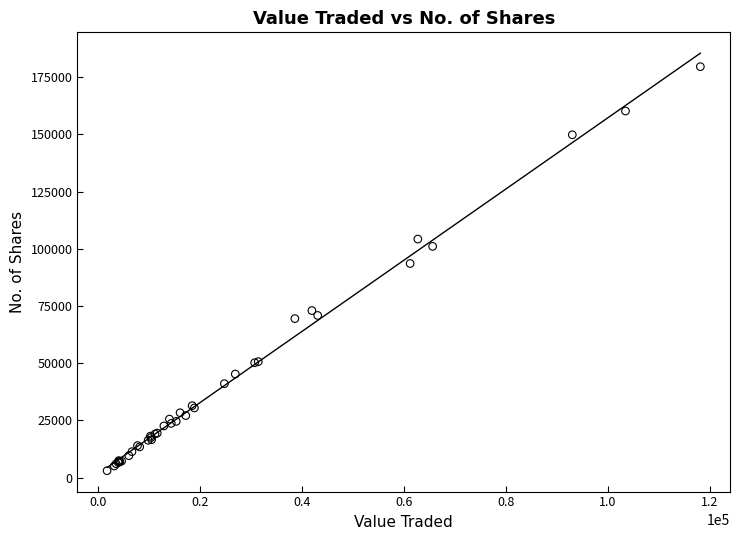

What Y value in the scatter plot is closest to 91296?

93560